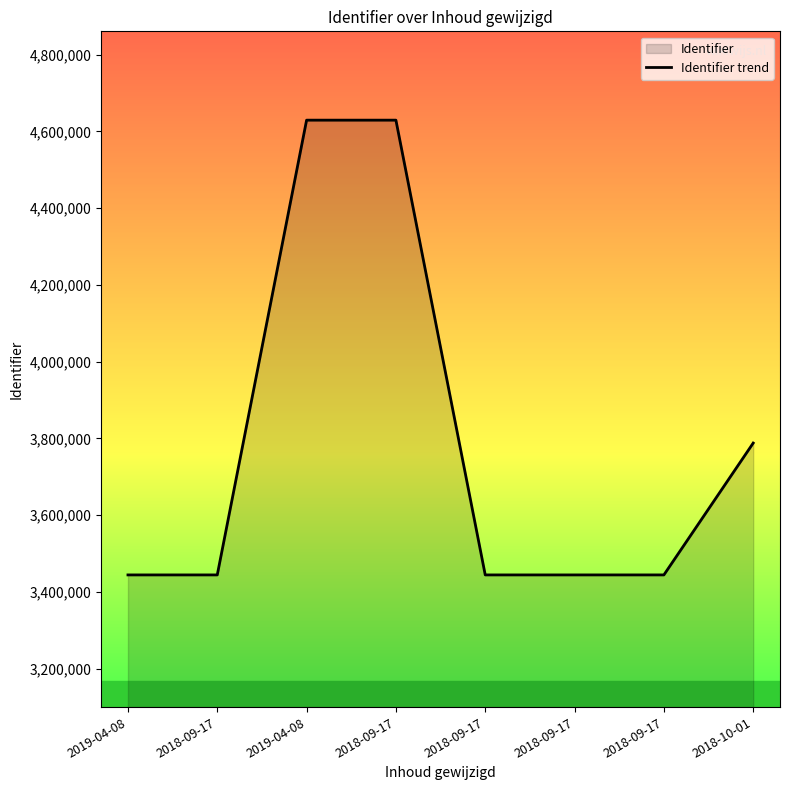

True or false: the data shows 2990714 at 2019-04-08.

False